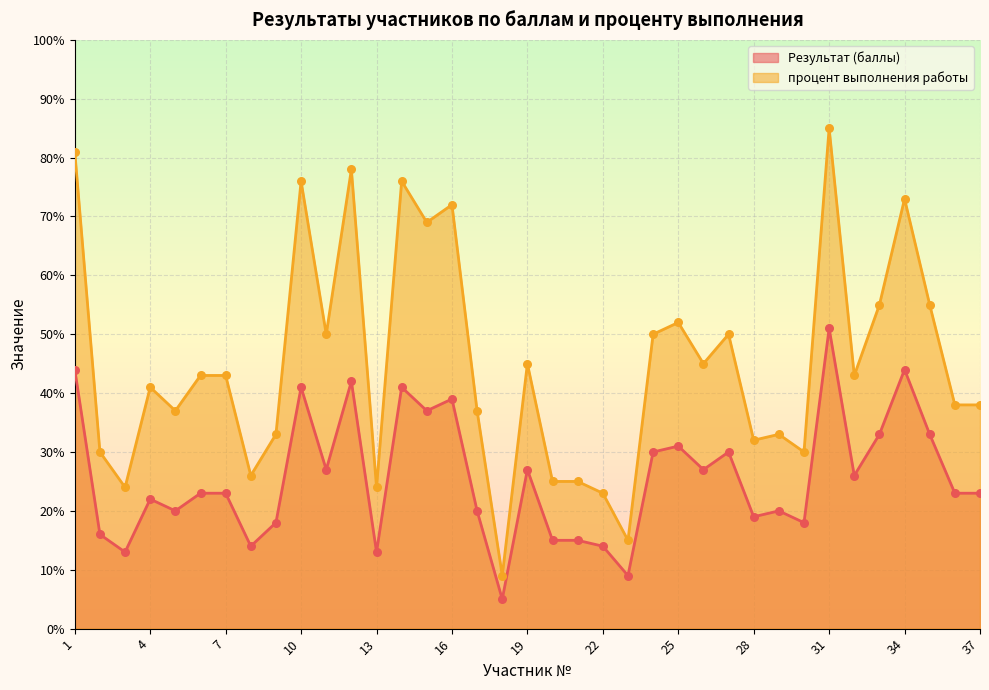

At which category is the sum across all series the highest?

31